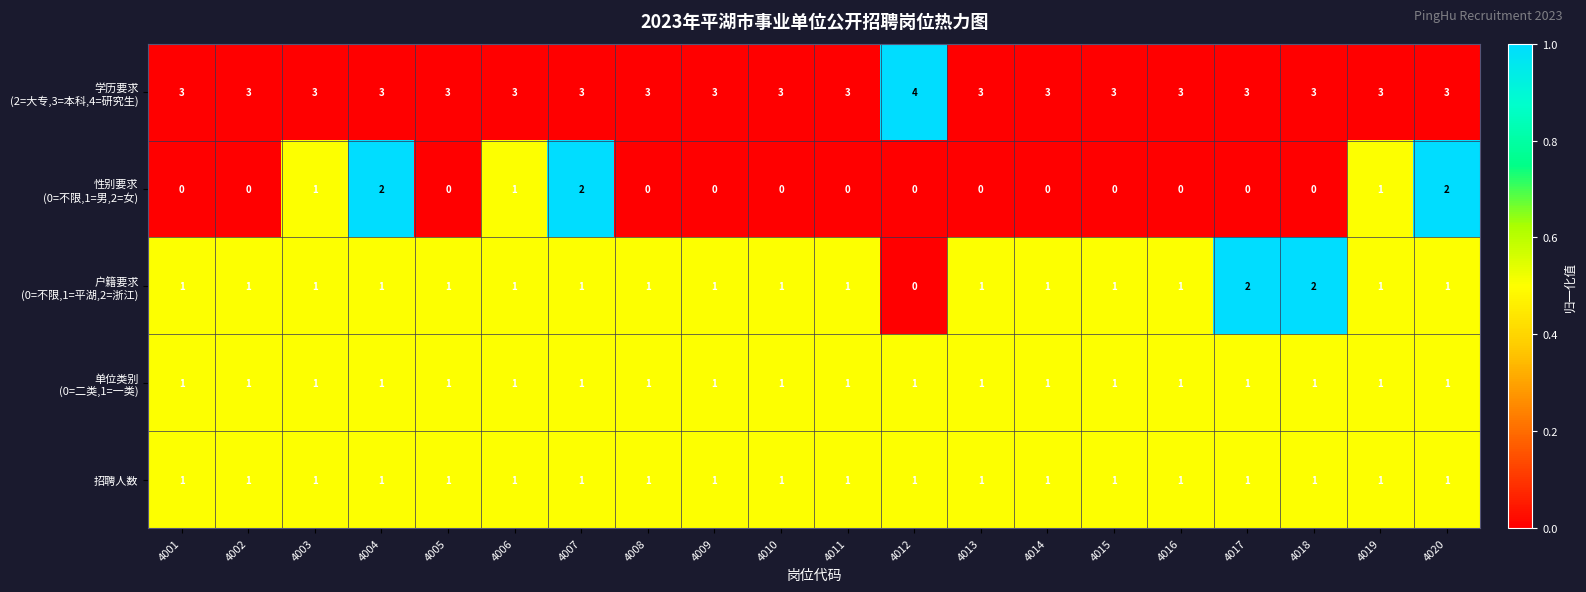

What is the spread (max minus min) of values at 4010?

3